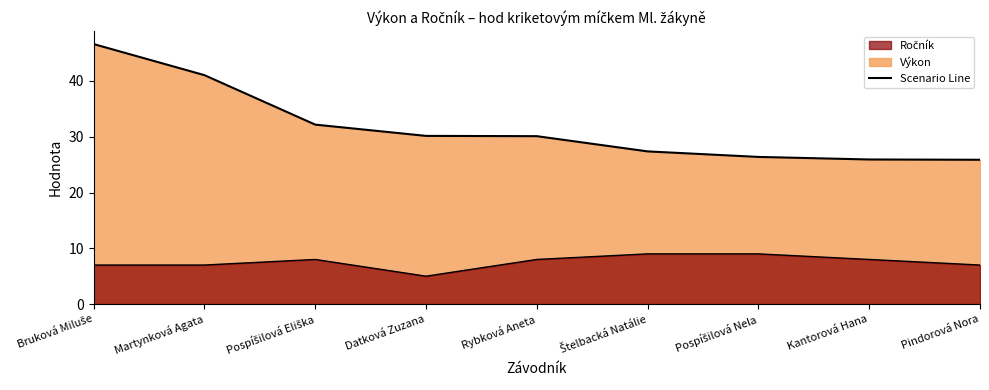

Between Rybková Aneta and Pospíšilová Eliška, which is larger?

Pospíšilová Eliška